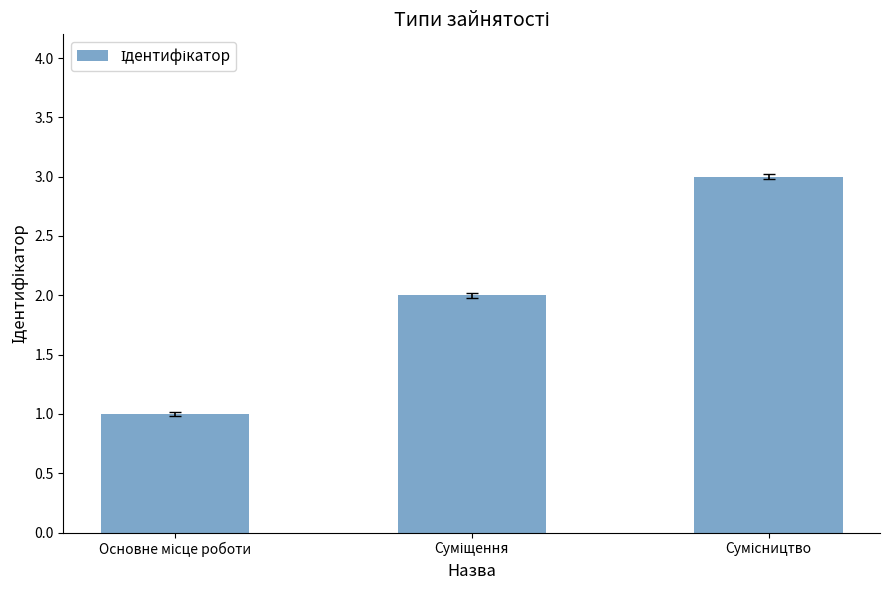

How many data points are less than 2?

1